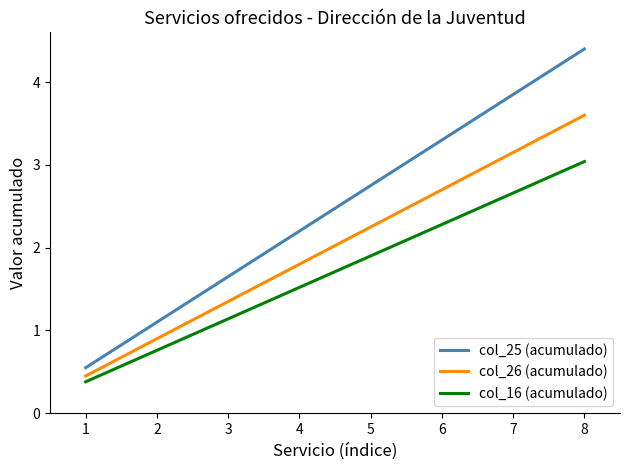

Which series has the largest range (max minus min)?

col_25 (acumulado)